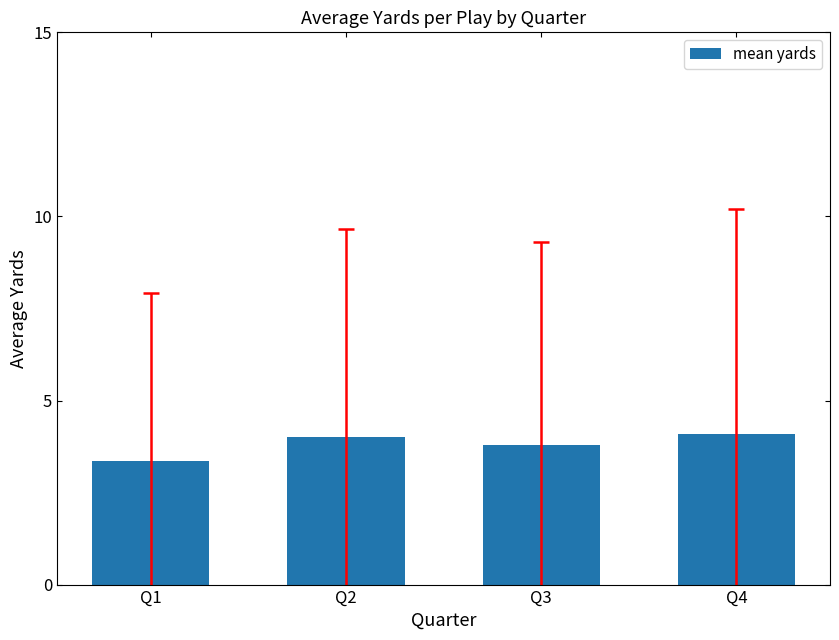

Count the values in the range 3 to 4.

3